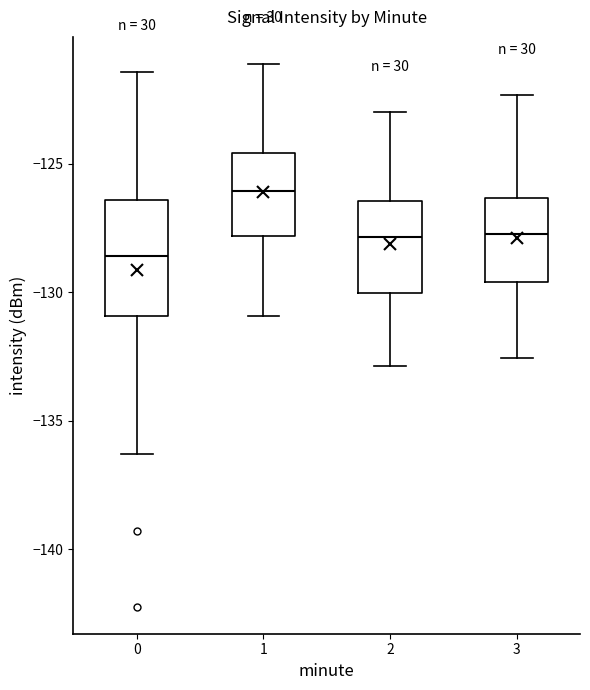

Reading left to right, read every box against the y-axis: the position of its median line, the range the box covers, and the ends of its whiskers. The values are not printed on the chart, so give them approximately, as read against the axis.

0: median -128.5, box -131.0 to -126.5, whiskers -136.5 to -121.5
1: median -126.0, box -128.0 to -124.5, whiskers -131.0 to -121.0
2: median -128.0, box -130.0 to -126.5, whiskers -133.0 to -123.0
3: median -127.5, box -129.5 to -126.5, whiskers -132.5 to -122.5